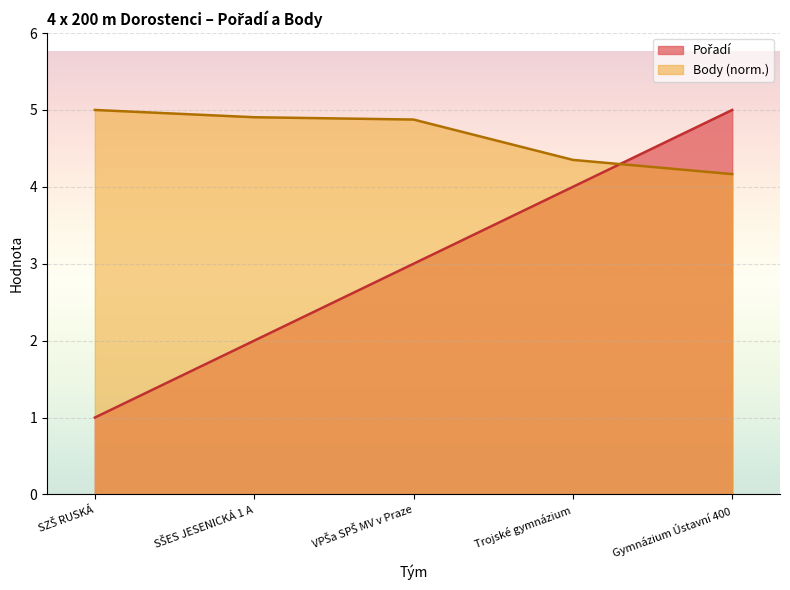

What is the difference between the maximum and minimum values in the Body series?

0.8